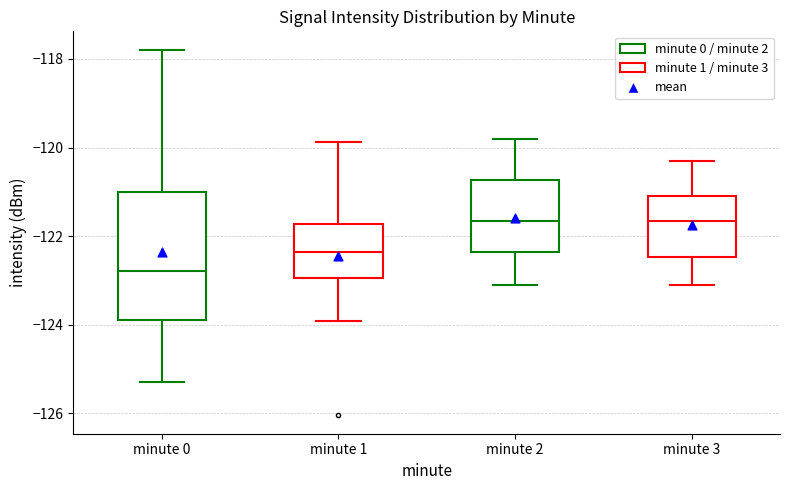

Reading left to right, transcribe this box plot: for each box, give where its median line is, the range the box spans, and where its two whiskers end, as read against the y-axis. The values are not printed on the chart, so give them approximately, as read against the axis.

minute 0: median -122.8, box -124.0 to -121.0, whiskers -125.2 to -117.8
minute 1: median -122.4, box -123.0 to -121.8, whiskers -124.0 to -119.8
minute 2: median -121.6, box -122.4 to -120.8, whiskers -123.0 to -119.8
minute 3: median -121.6, box -122.4 to -121.0, whiskers -123.0 to -120.2